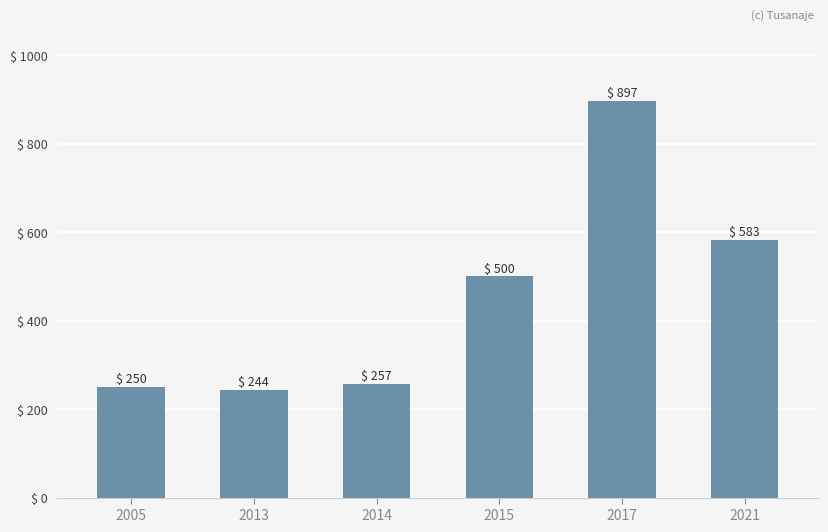

Does the chart contain any negative values?

No